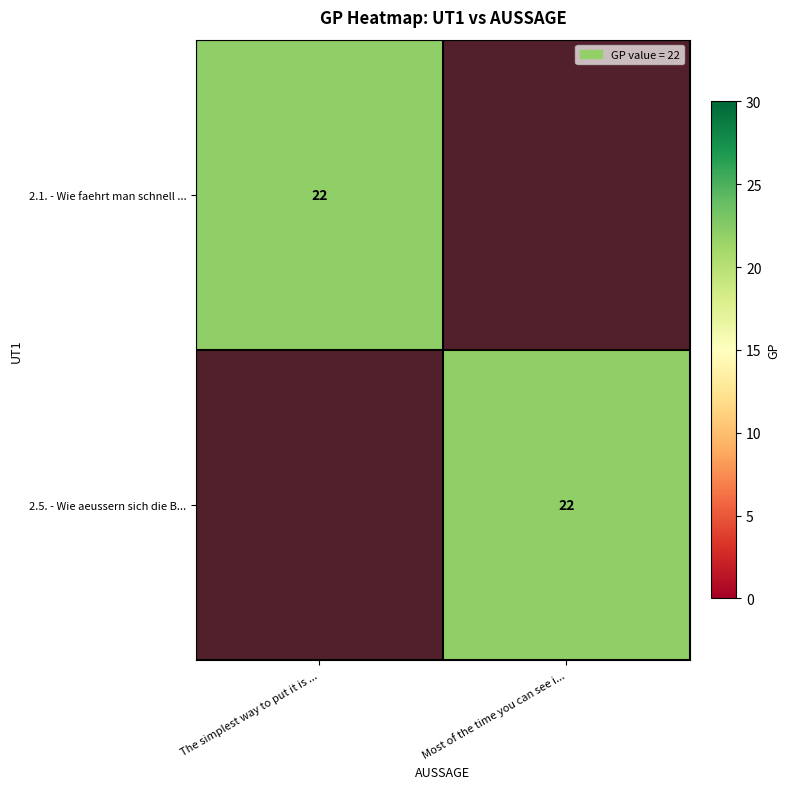

Is it true that 2.5. - Wie aeussern sich die B... equals 12 at Most of the time you can see i...?

False